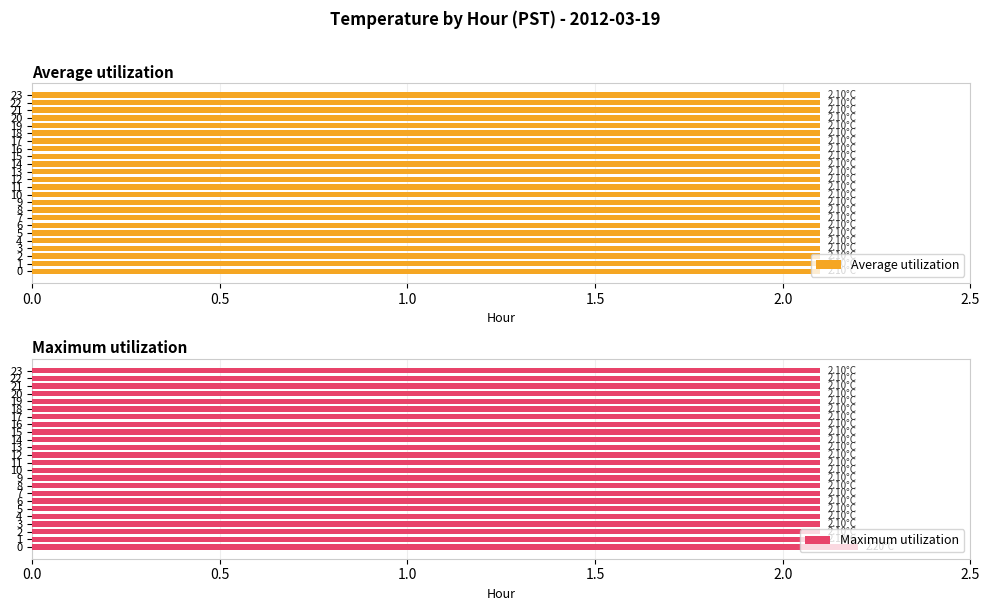

What is the sum of all Maximum utilization values?

50.5